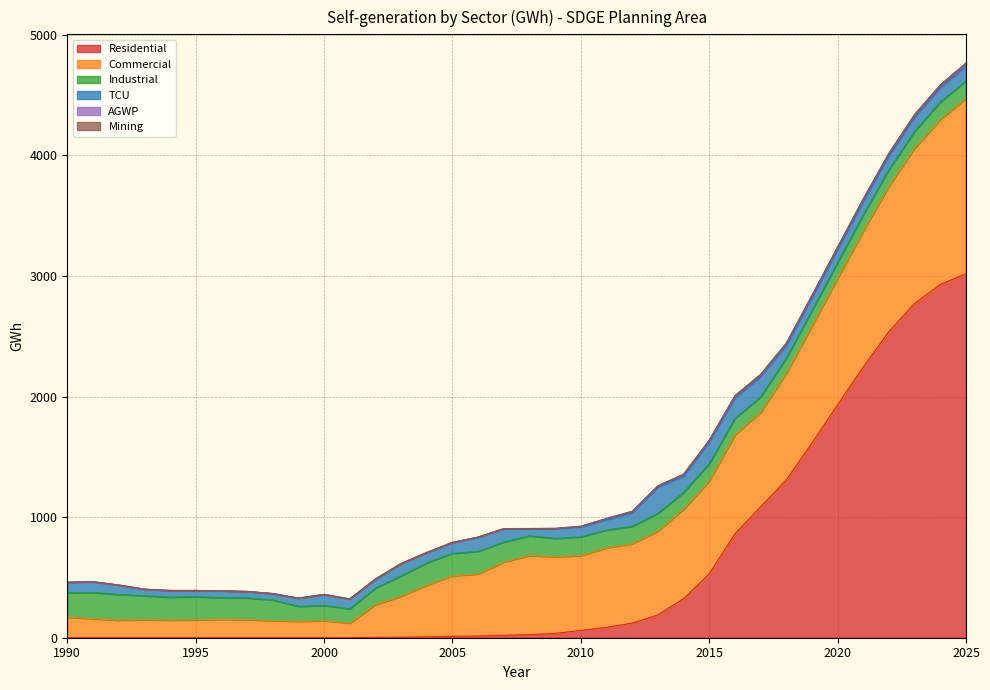

True or false: Mining and AGWP cross at least once.

False